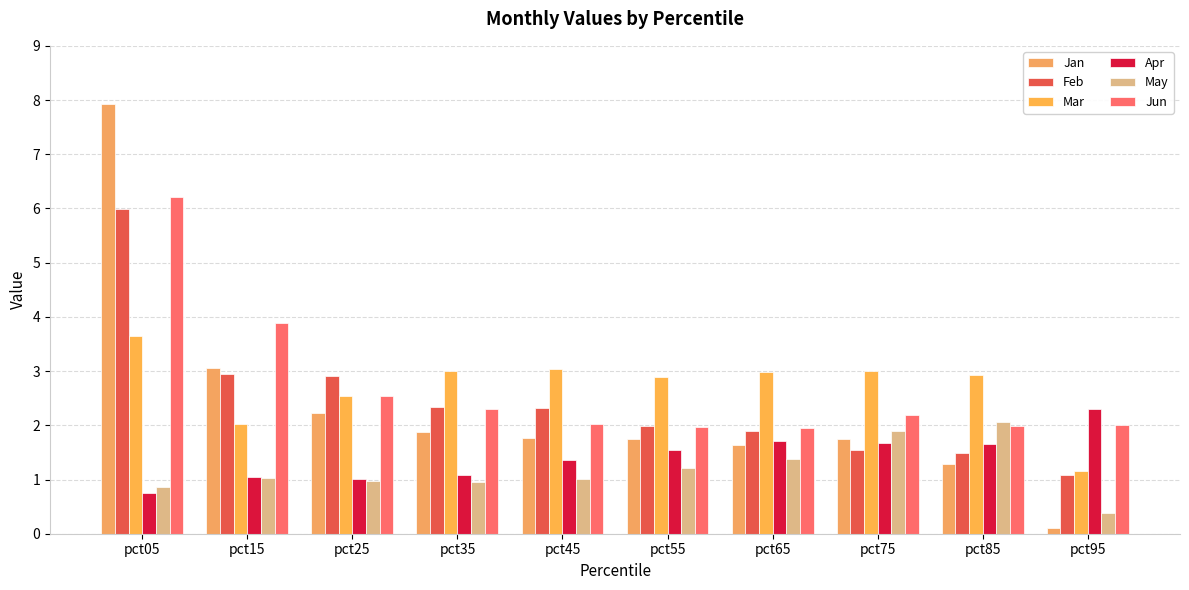

What is the total value across all series at pct05?

25.4